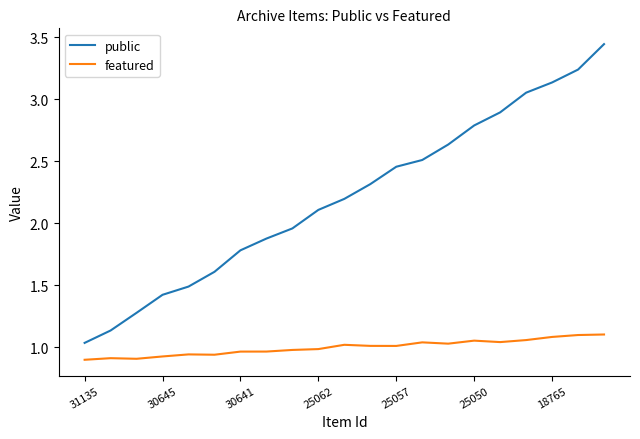

List the series in order of their overall mean, highest first.

public, featured